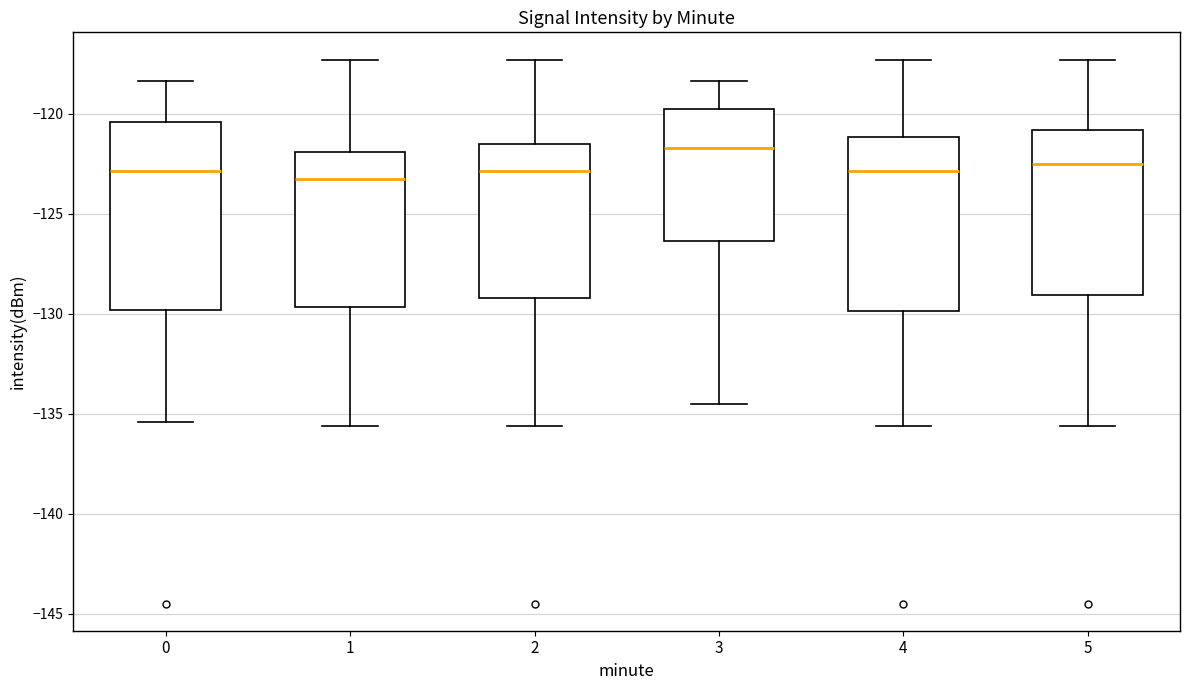

Where does the upper whisker of the box at x = 3 end on the y-axis? The values are not printed on the chart, so give them approximately, as read against the axis.

-118.5